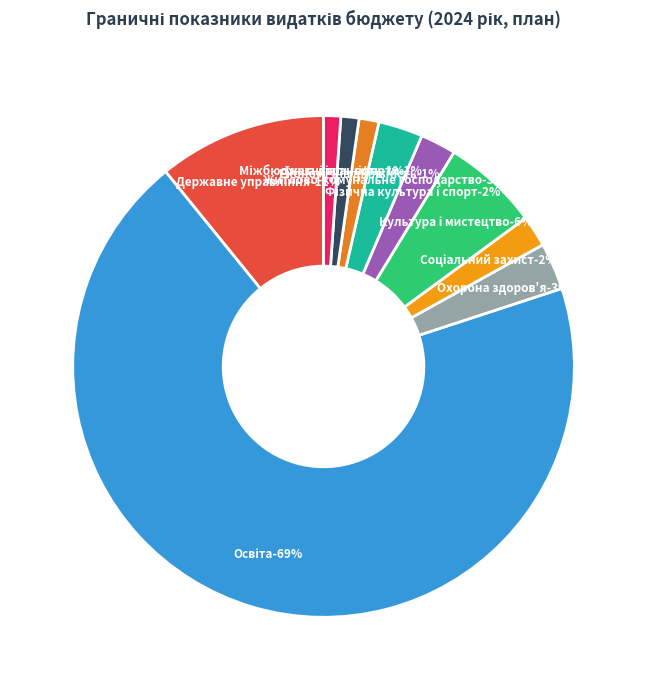

To the nearest percent, what is the combined percentage of Житлово-комунальне господарство and Соціальний захист?

5%